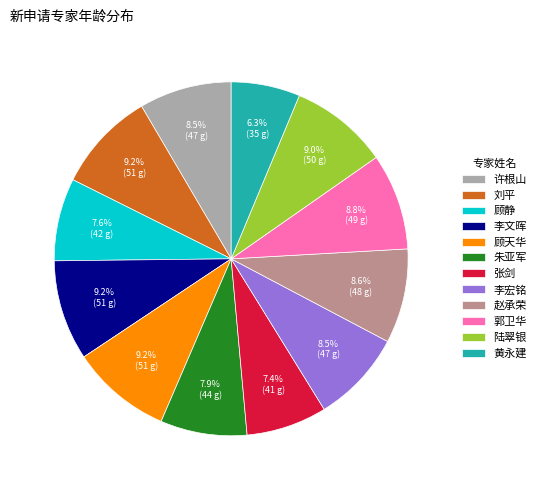

What is the smallest slice in the pie chart?

黄永建